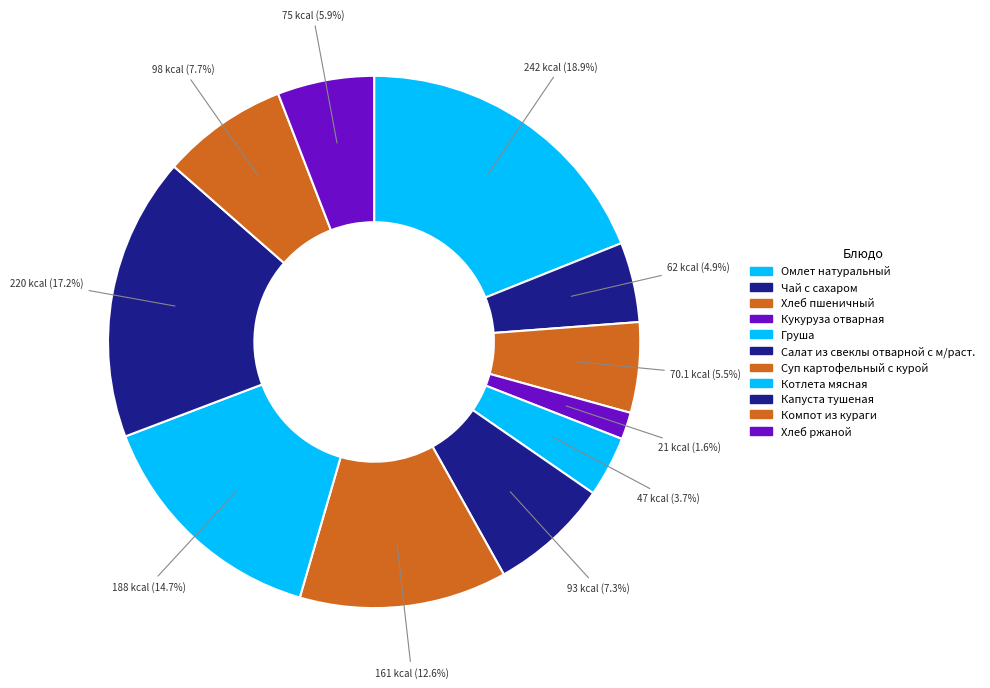

To the nearest percent, what percentage of the pie is Компот из кураги?

8%